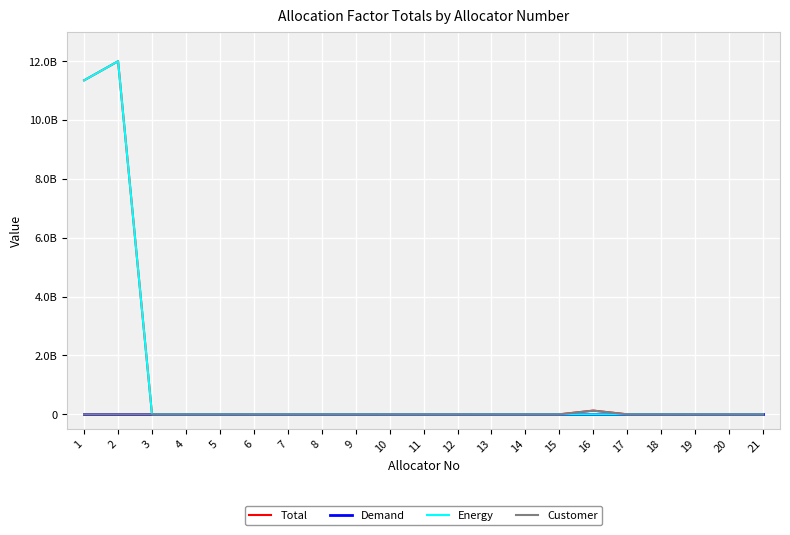

Between 16 and 17, which is larger?

16